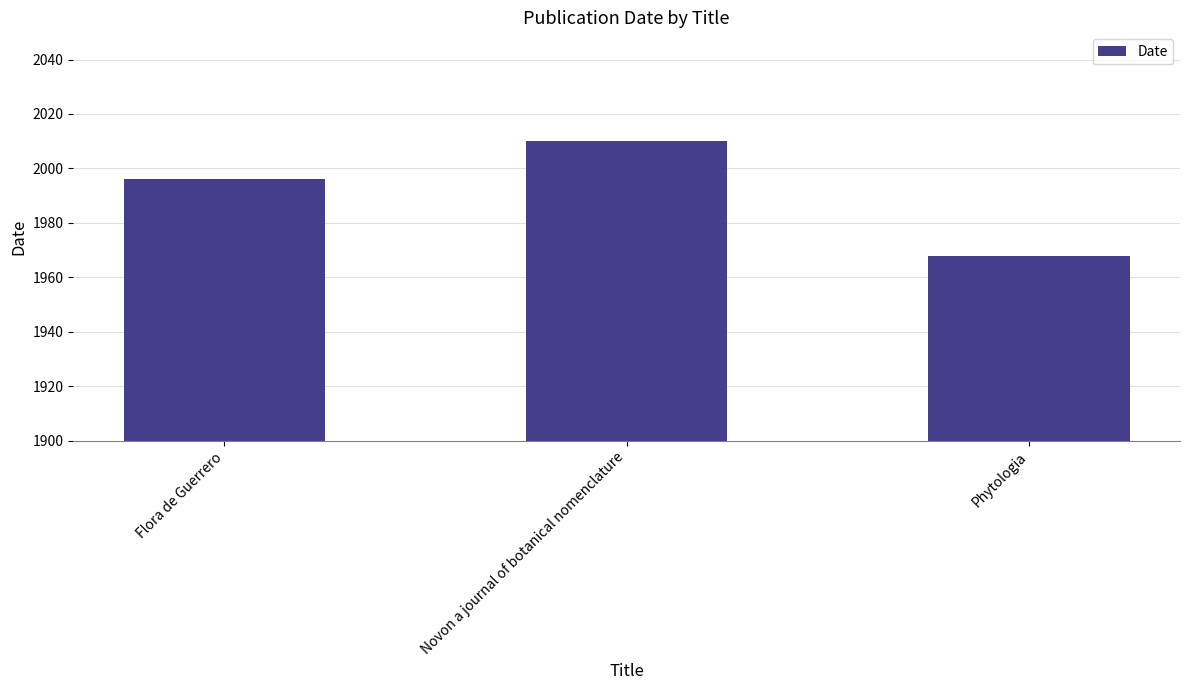

What is the label of the 1st bar from the right?

Phytologia